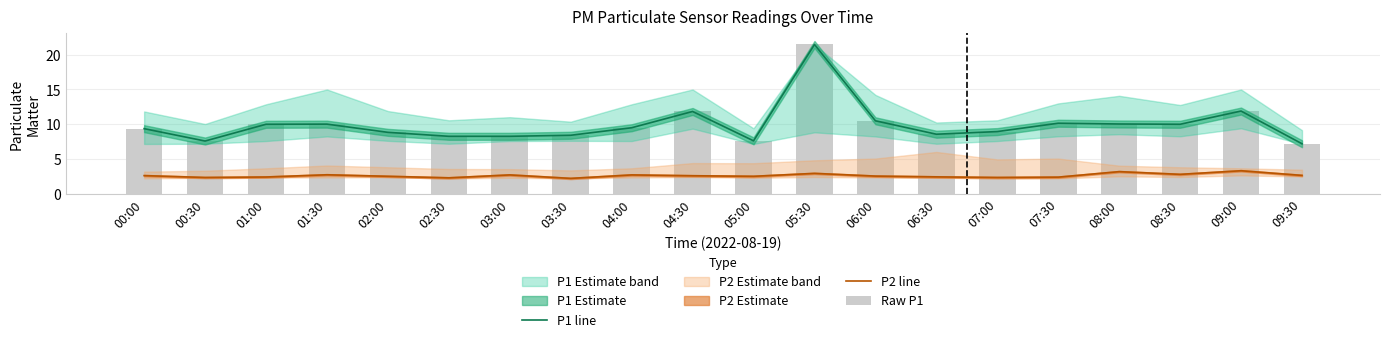

What position from the left is 01:00?

3